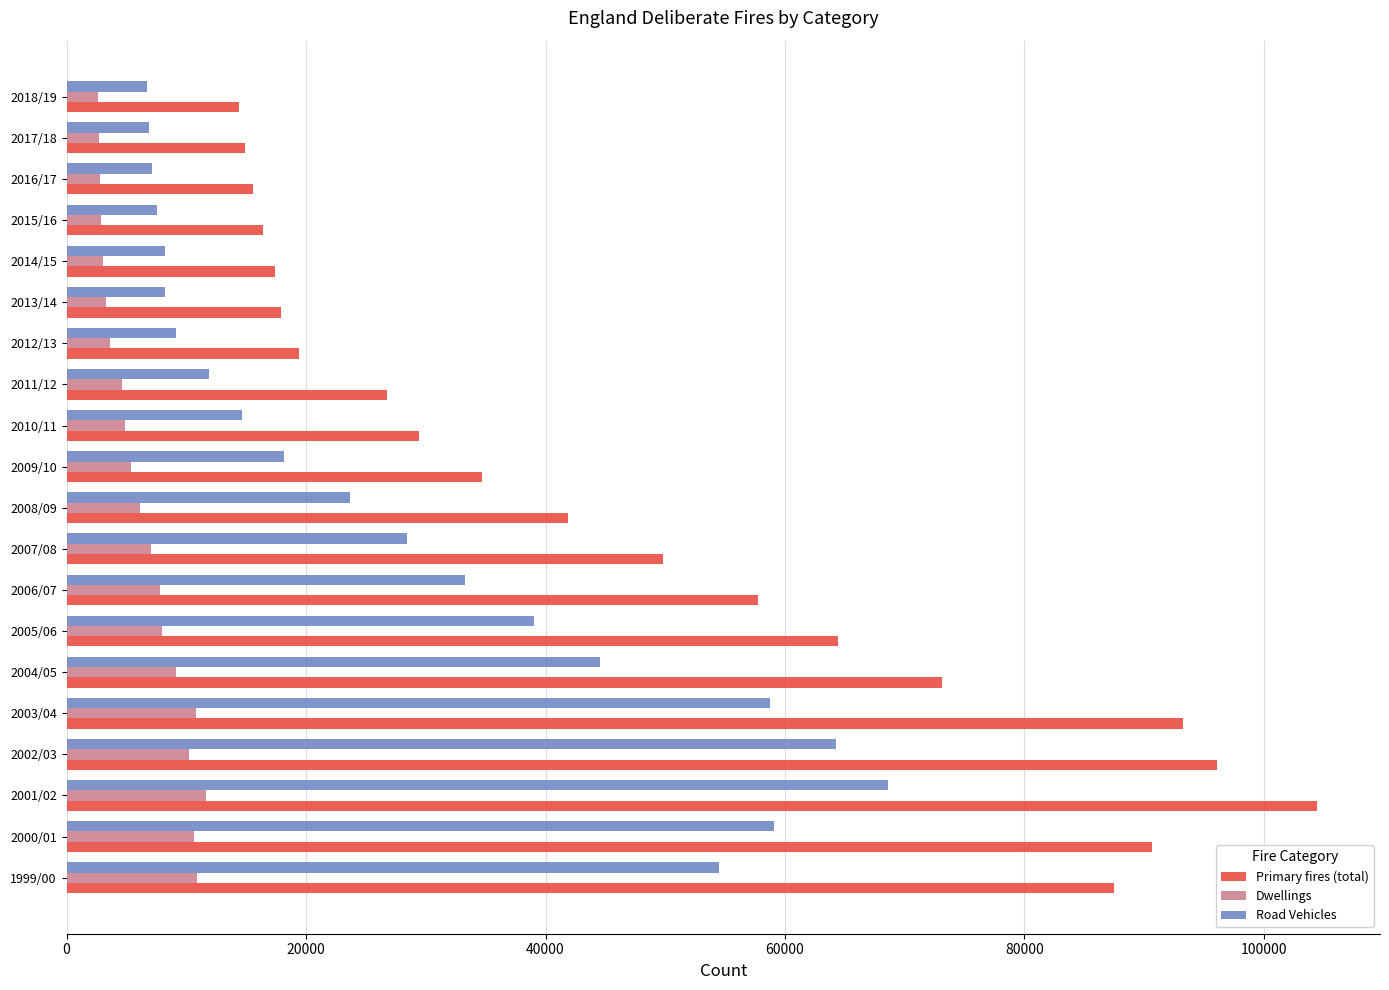

The value of Primary fires (total) at 2004/05 is 131172. True or false?

False